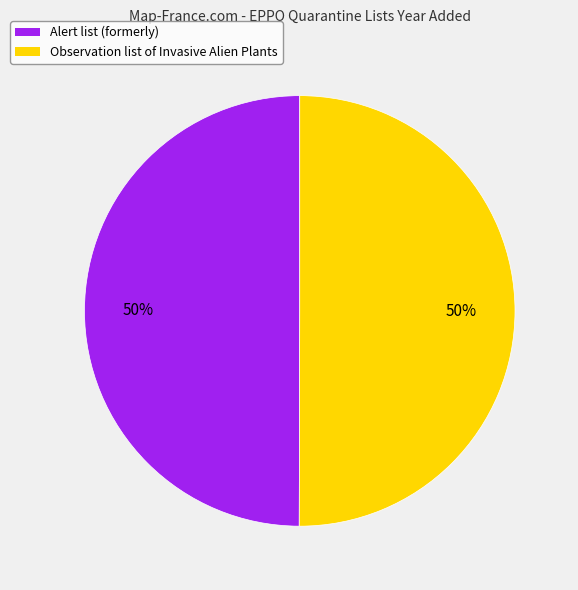

What percentage is the Alert list (formerly) slice, to the nearest percent?

50%